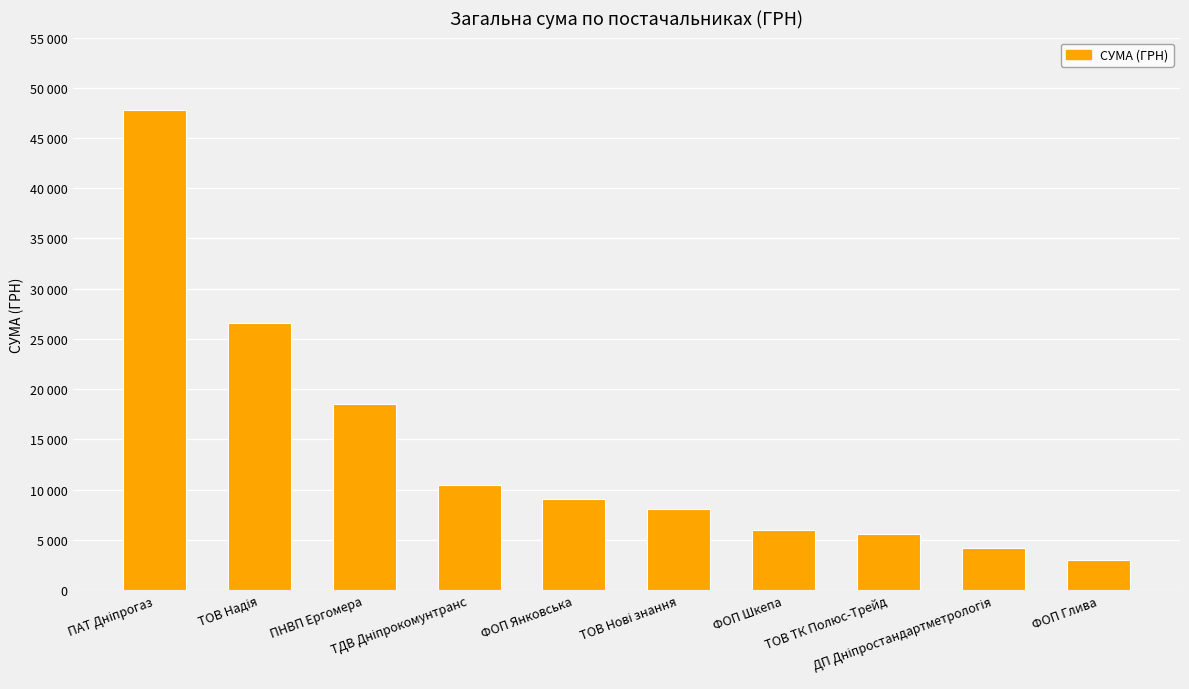

List the labels in order of value, largest first.

ПАТ Дніпрогаз, ТОВ Надія, ПНВП Ергомера, ТДВ Дніпрокомунтранс, ФОП Янковська, ТОВ Нові знання, ФОП Шкепа, ТОВ ТК Полюс-Трейд, ДП Дніпростандартметрологія, ФОП Глива